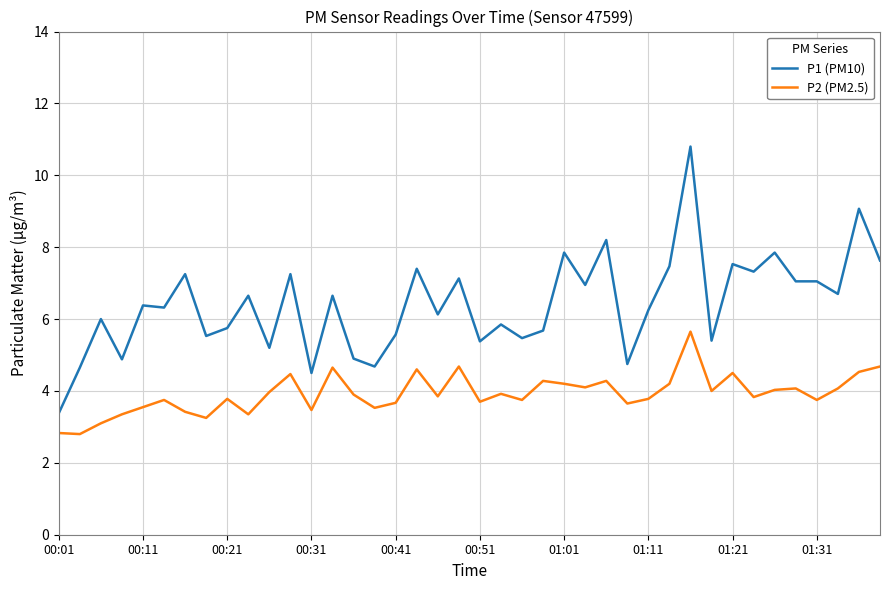

Which series has the largest total across all categories?

P1 (PM10)